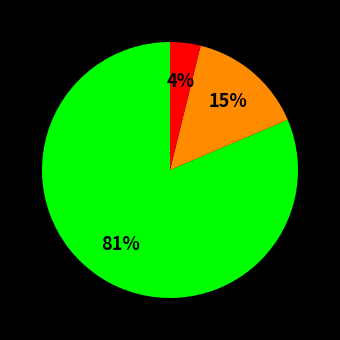

Is there a majority slice in this chart?

Yes